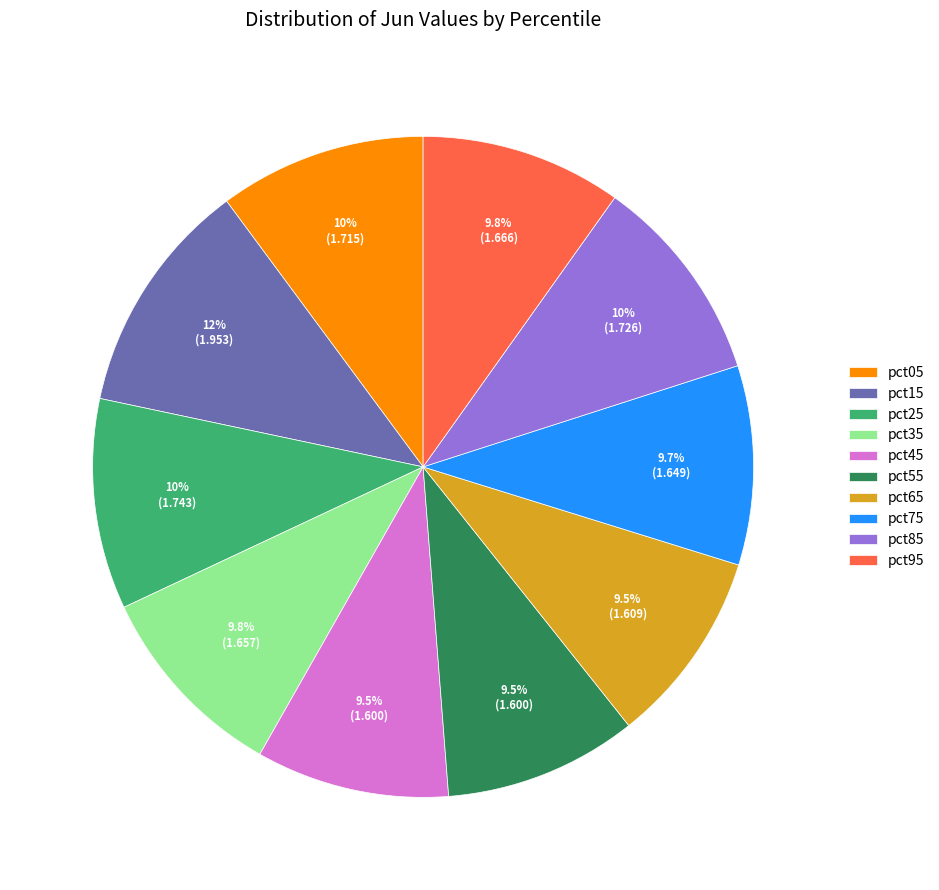

Is pct65 the majority of the pie?

No